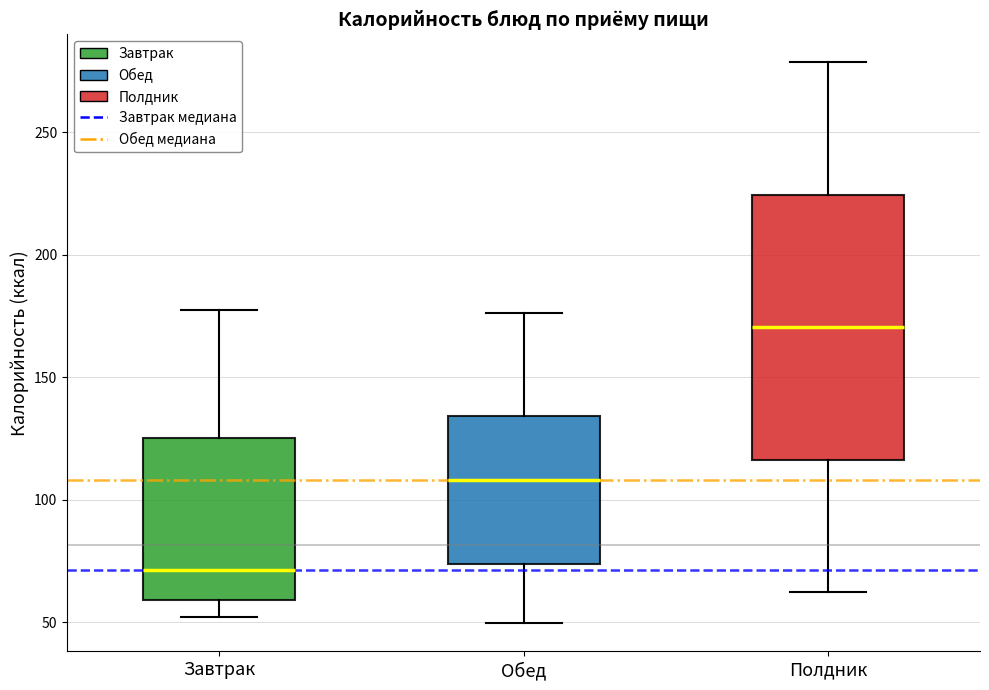

Reading left to right, read every box against the y-axis: the position of its median line, the range the box covers, and the ends of its whiskers. The values are not printed on the chart, so give them approximately, as read against the axis.

Завтрак: median 70, box 60 to 125, whiskers 50 to 175
Обед: median 110, box 75 to 135, whiskers 50 to 175
Полдник: median 170, box 115 to 225, whiskers 60 to 280